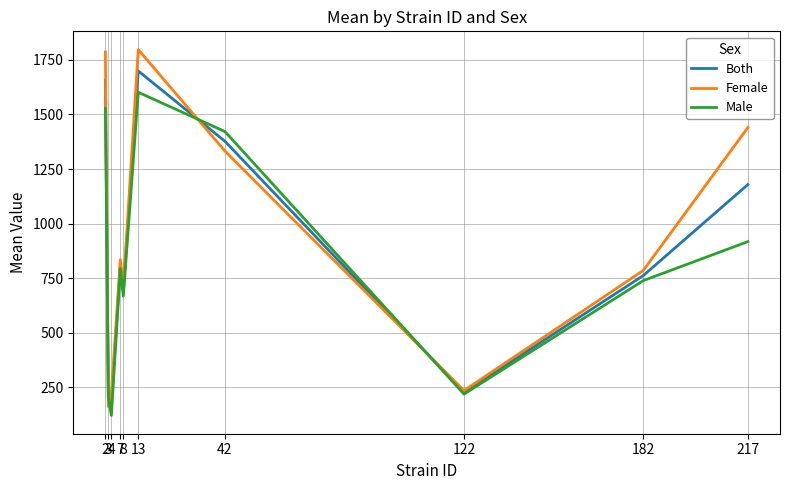

How many times do Female and Both cross each other?

4